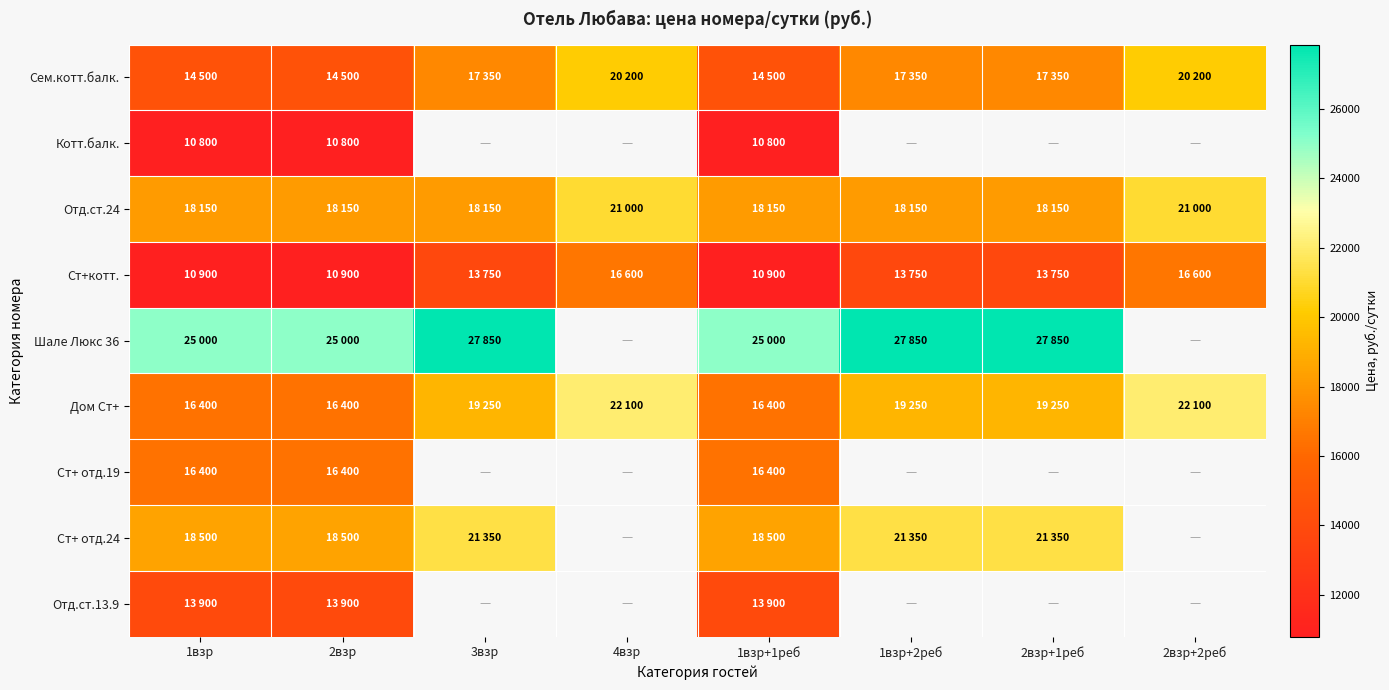

What is the average value of the Отд.ст.24 series?

18862.5